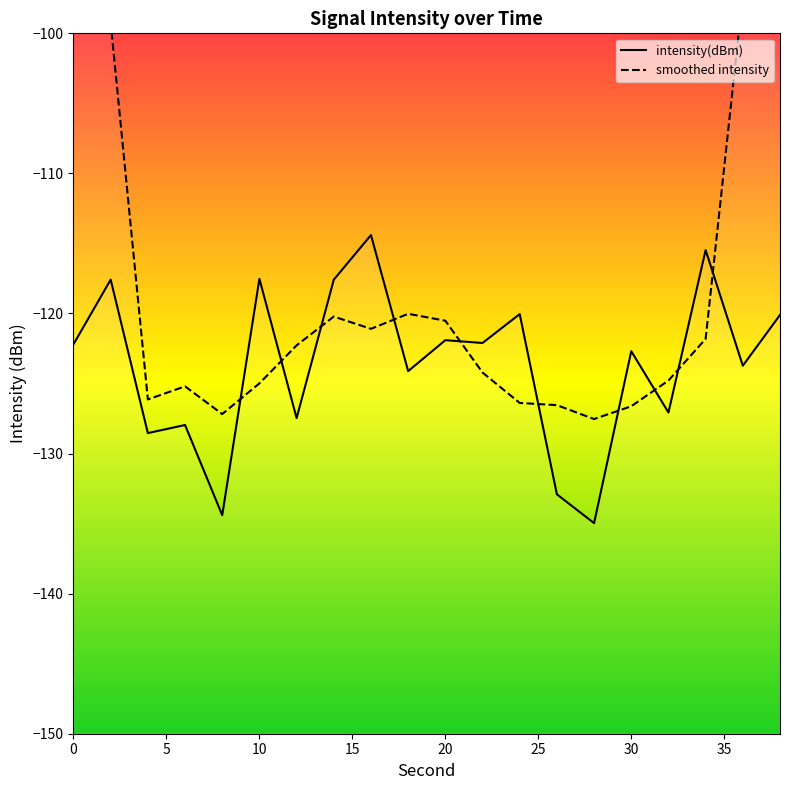

List the labels in order of value, smallest first.

28, 8, 26, 4, 6, 12, 32, 18, 36, 30, 0, 22, 20, 38, 24, 14, 2, 10, 34, 16